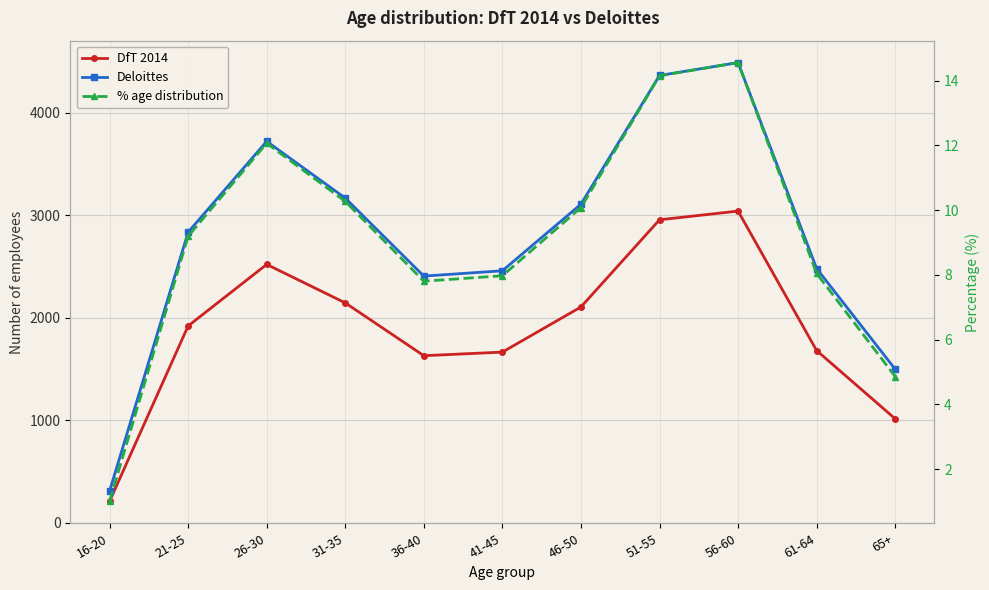

Reading right to left, list all the values displayed in this chart.

DfT 2014: 1015.0	1680.0	3040.0	2955.0	2105.0	1665.0	1630.0	2145.0	2520.0	1920.0	210.0
Deloittes: 1498.3	2480.0	4487.6	4362.1	3107.4	2457.8	2406.2	3166.4	3720.0	2834.3	310.0
% age distribution: 4.9	8.0	14.6	14.1	10.1	8.0	7.8	10.3	12.1	9.2	1.0